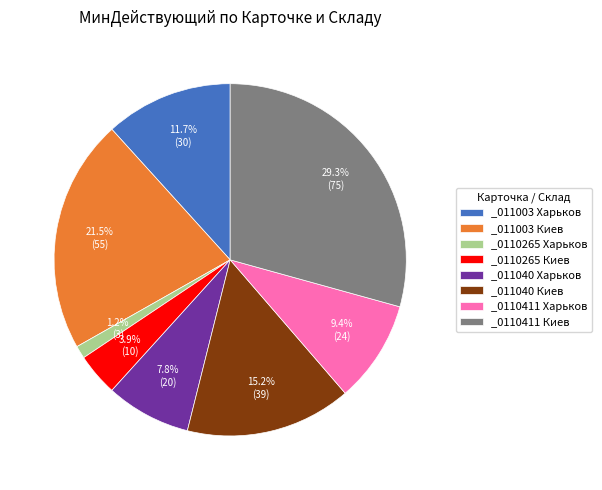

What is the largest slice in the pie chart?

_0110411 Киев